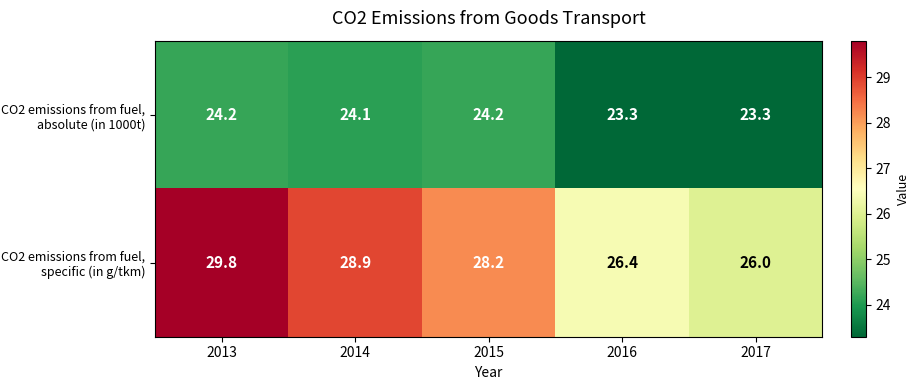

At which label does CO2 emissions from fuel, absolute (in 1000t) first exceed 24?

2013